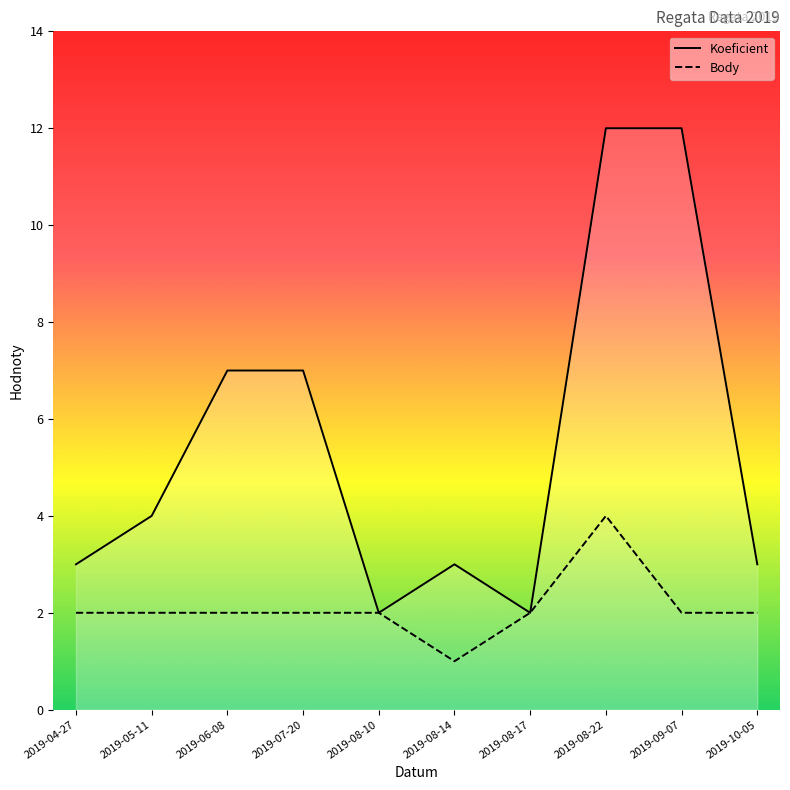

Is this an area chart (filled region under the line)?

No